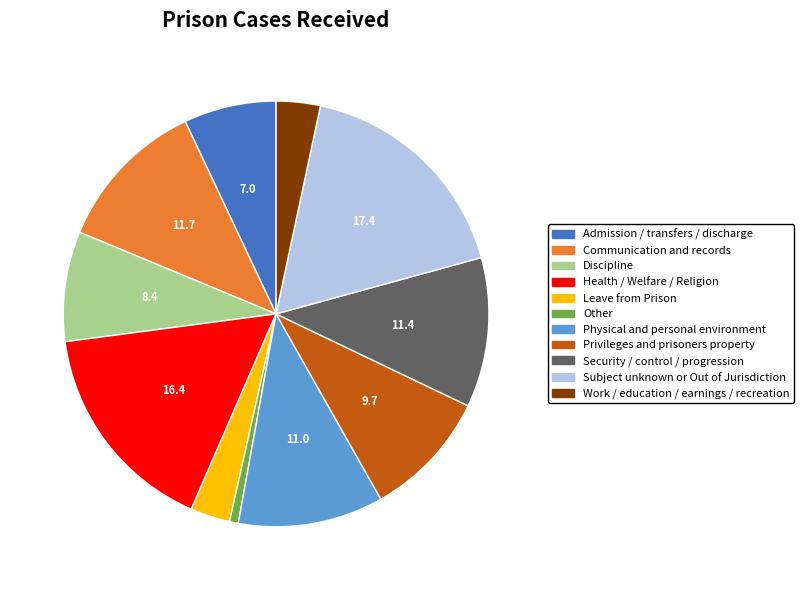

Do Security / control / progression and Privileges and prisoners property together represent more than half of the pie?

No